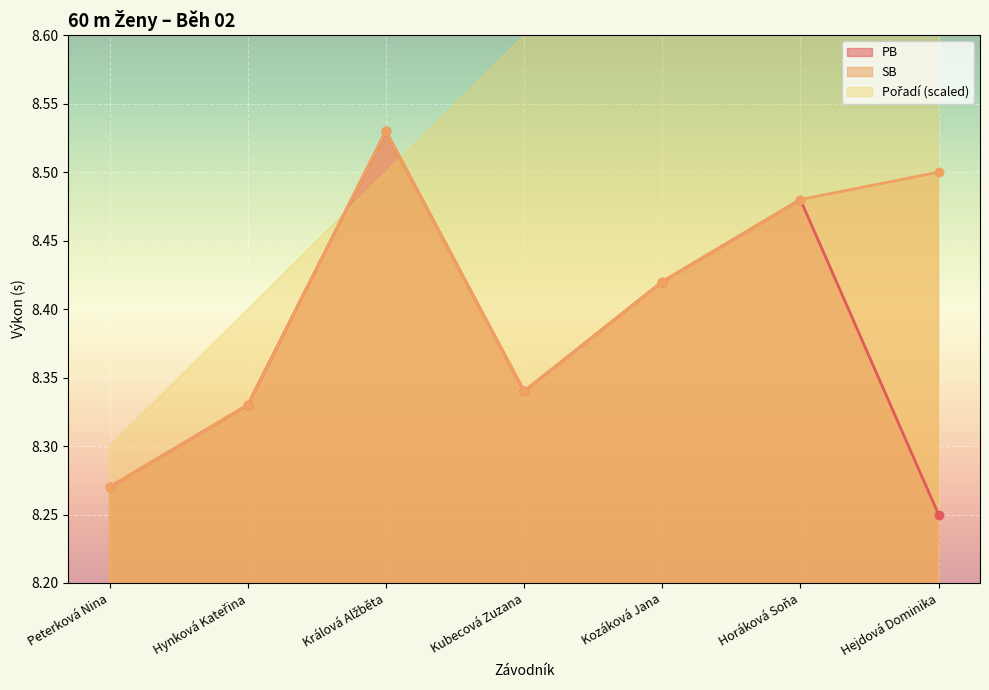

At which label does PB reach its minimum?

Hejdová Dominika